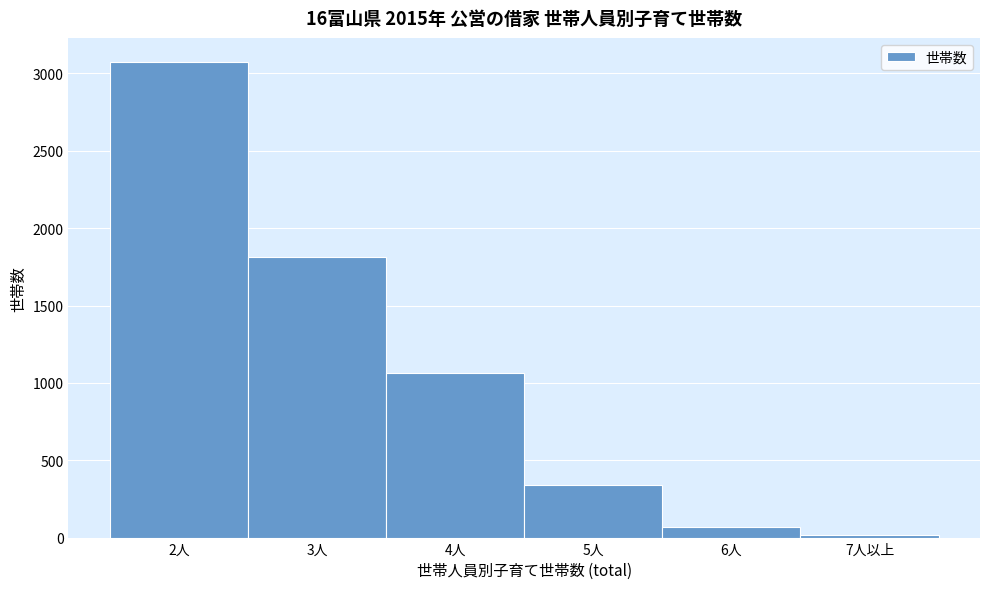

Reading right to left, what are all the values shown in this chart?

16	66	337	1061	1816	3076